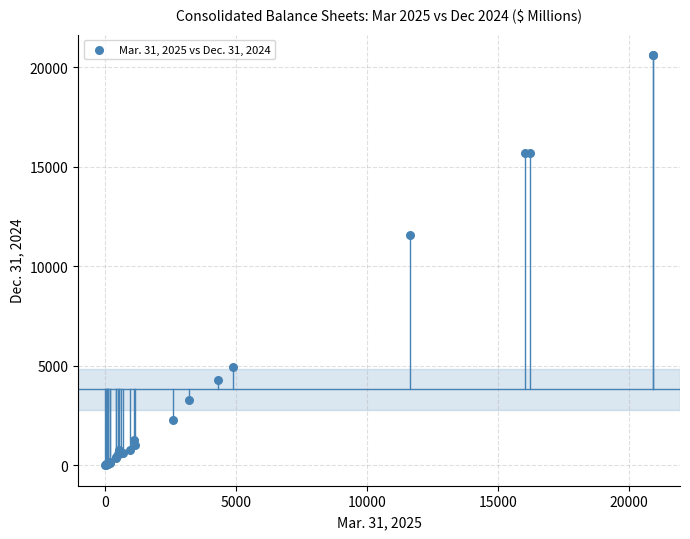

What Y value in the scatter plot is closest to 10308?

11551